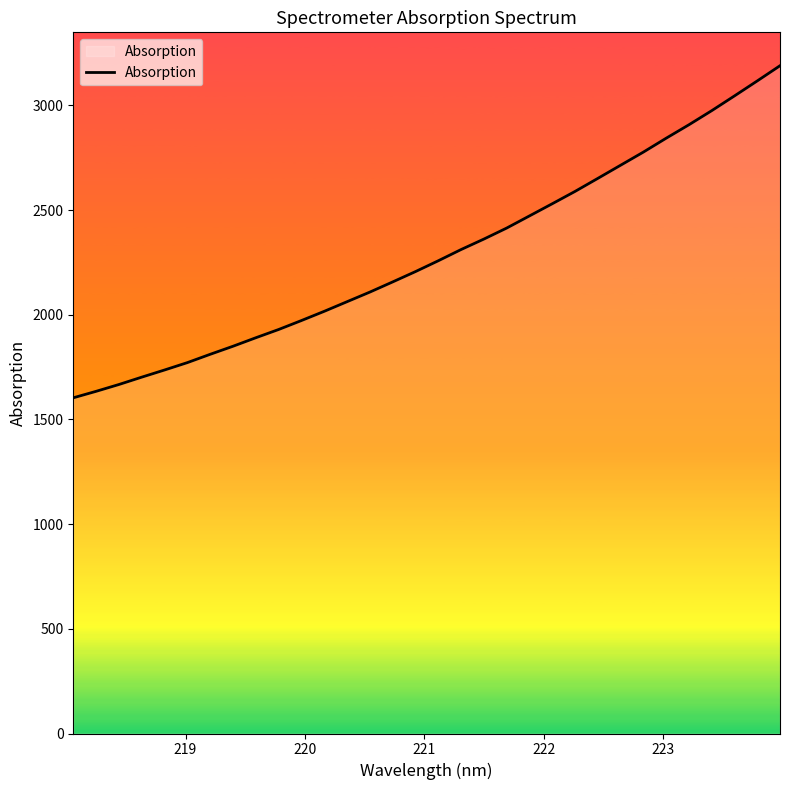

What is the difference between the maximum and minimum values?

1586.1